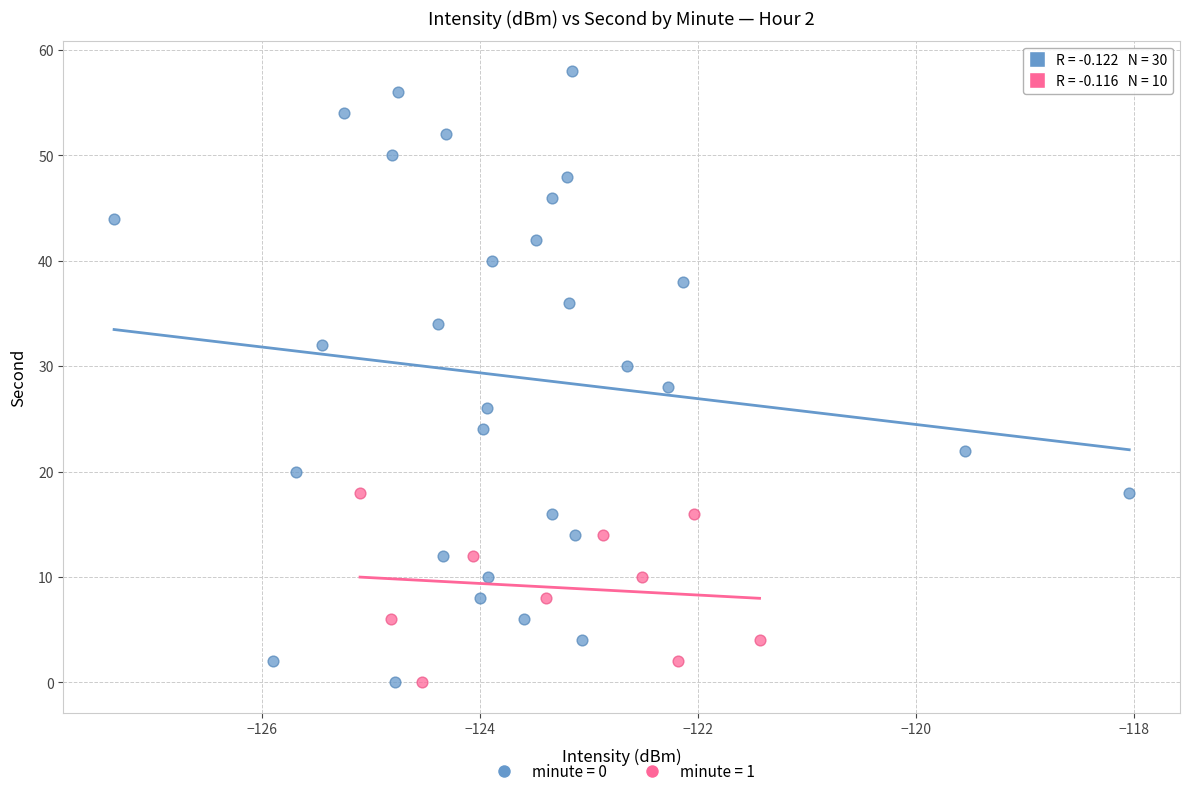

Which series reaches the maximum Y coordinate?

minute = 0